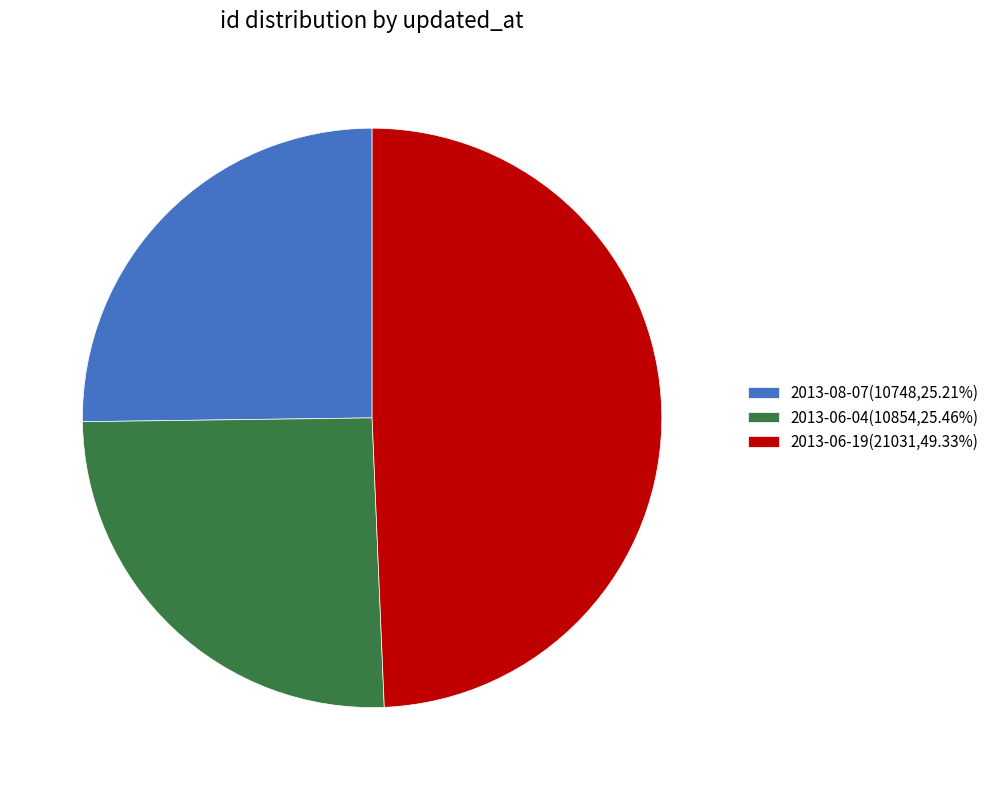

Does 2013-06-04 account for over 50% of the chart?

No